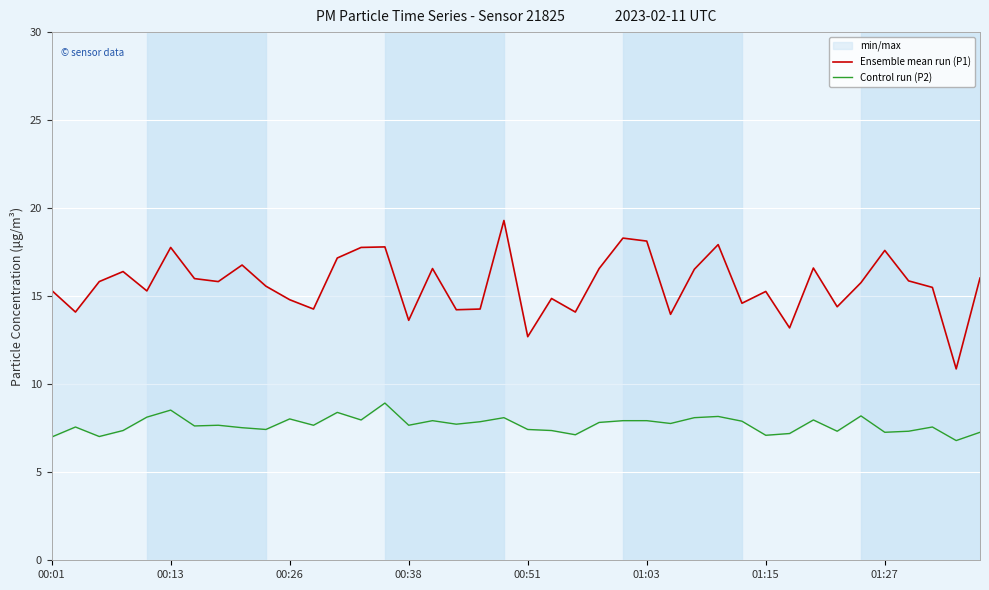

Reading right to left, extract all data points from this chart.

Ensemble mean run (P1): 16.0	10.9	15.5	15.9	17.6	15.8	14.4	16.6	13.2	15.3	14.6	17.9	16.5	14.0	18.1	18.3	16.6	14.1	14.9	12.7	19.3	14.3	14.2	16.6	13.6	17.8	17.8	17.2	14.3	14.8	15.6	16.8	15.8	16.0	17.8	15.3	16.4	15.8	14.1	15.3
Control run (P2): 7.3	6.8	7.6	7.3	7.3	8.2	7.3	8.0	7.2	7.1	7.9	8.2	8.1	7.8	7.9	7.9	7.8	7.1	7.4	7.4	8.1	7.9	7.7	7.9	7.7	8.9	8.0	8.4	7.7	8.0	7.4	7.5	7.7	7.6	8.5	8.1	7.4	7.0	7.6	7.0